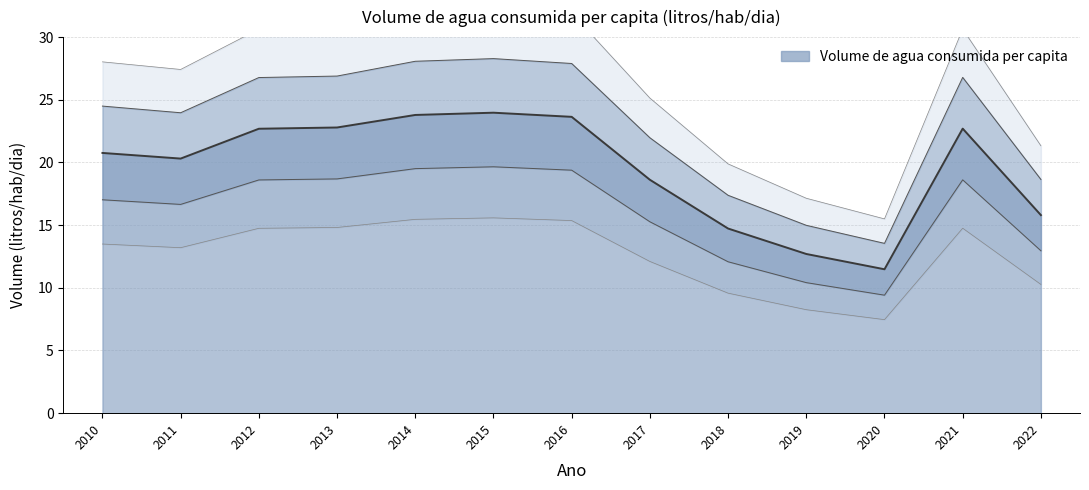

True or false: the data shows 12.7 at 2019.

True